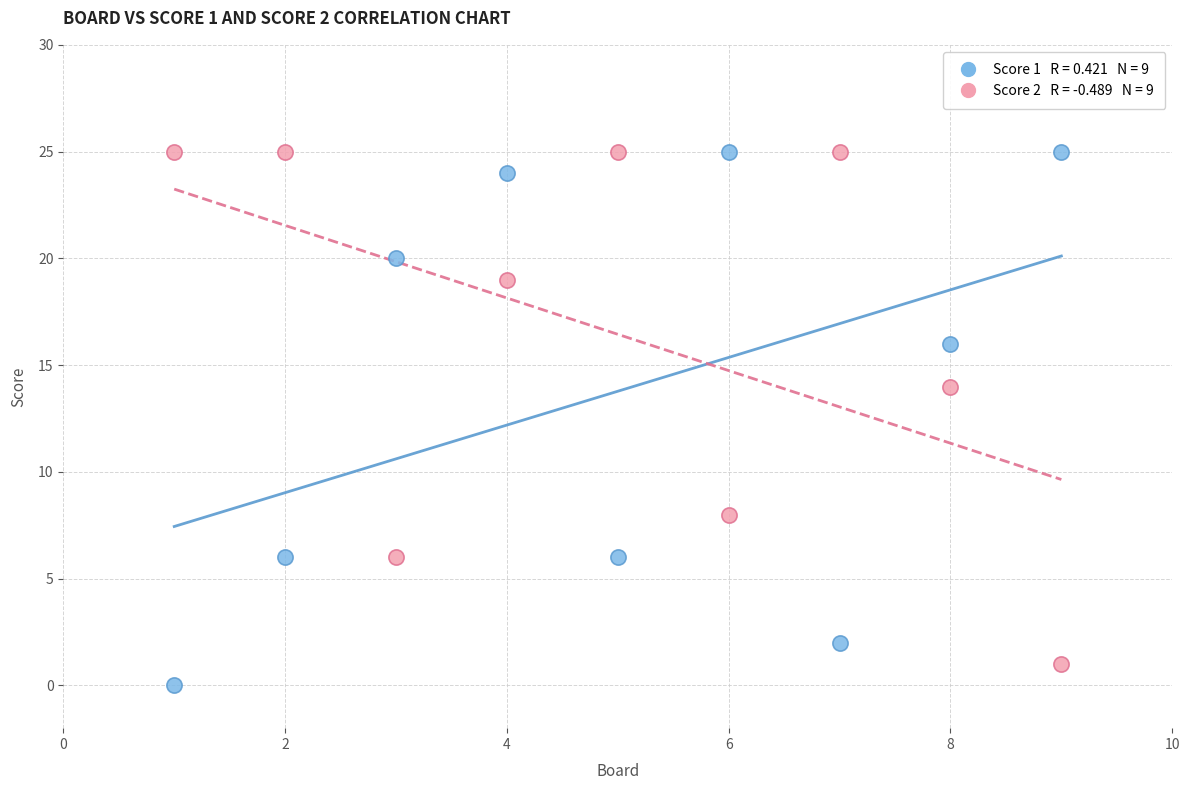

Across all series, what Y value is closest to 12?

14